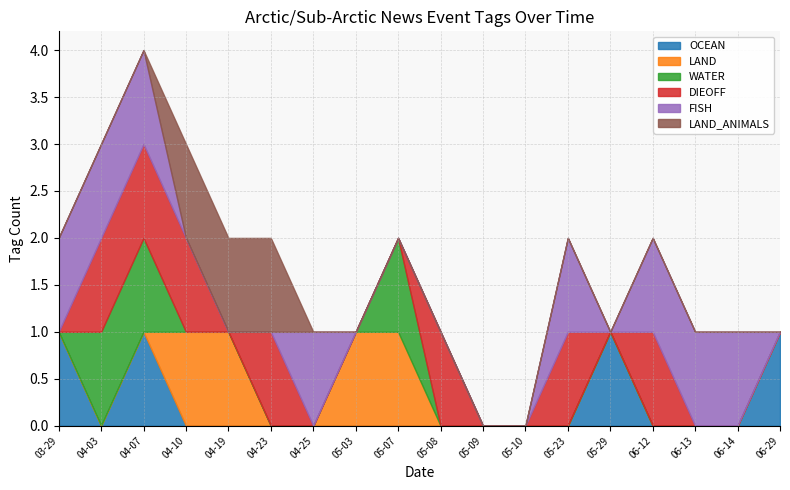

Is it true that LAND_ANIMALS equals 0 at 2024-06-12?

True